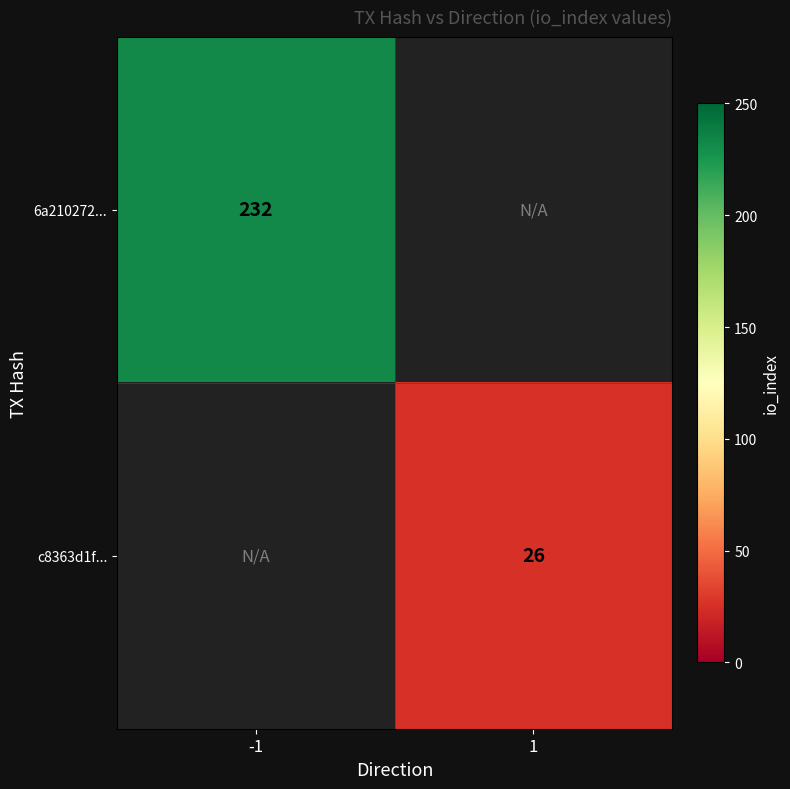

The 6a210272... series shows 232 at -1. True or false?

True